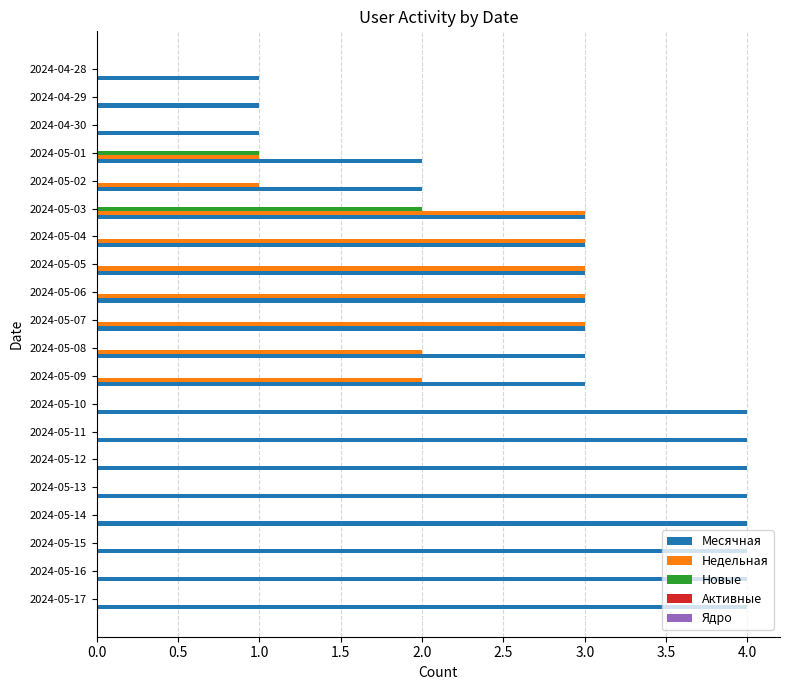

True or false: Недельная has a value of 4 at 2024-05-05.

False